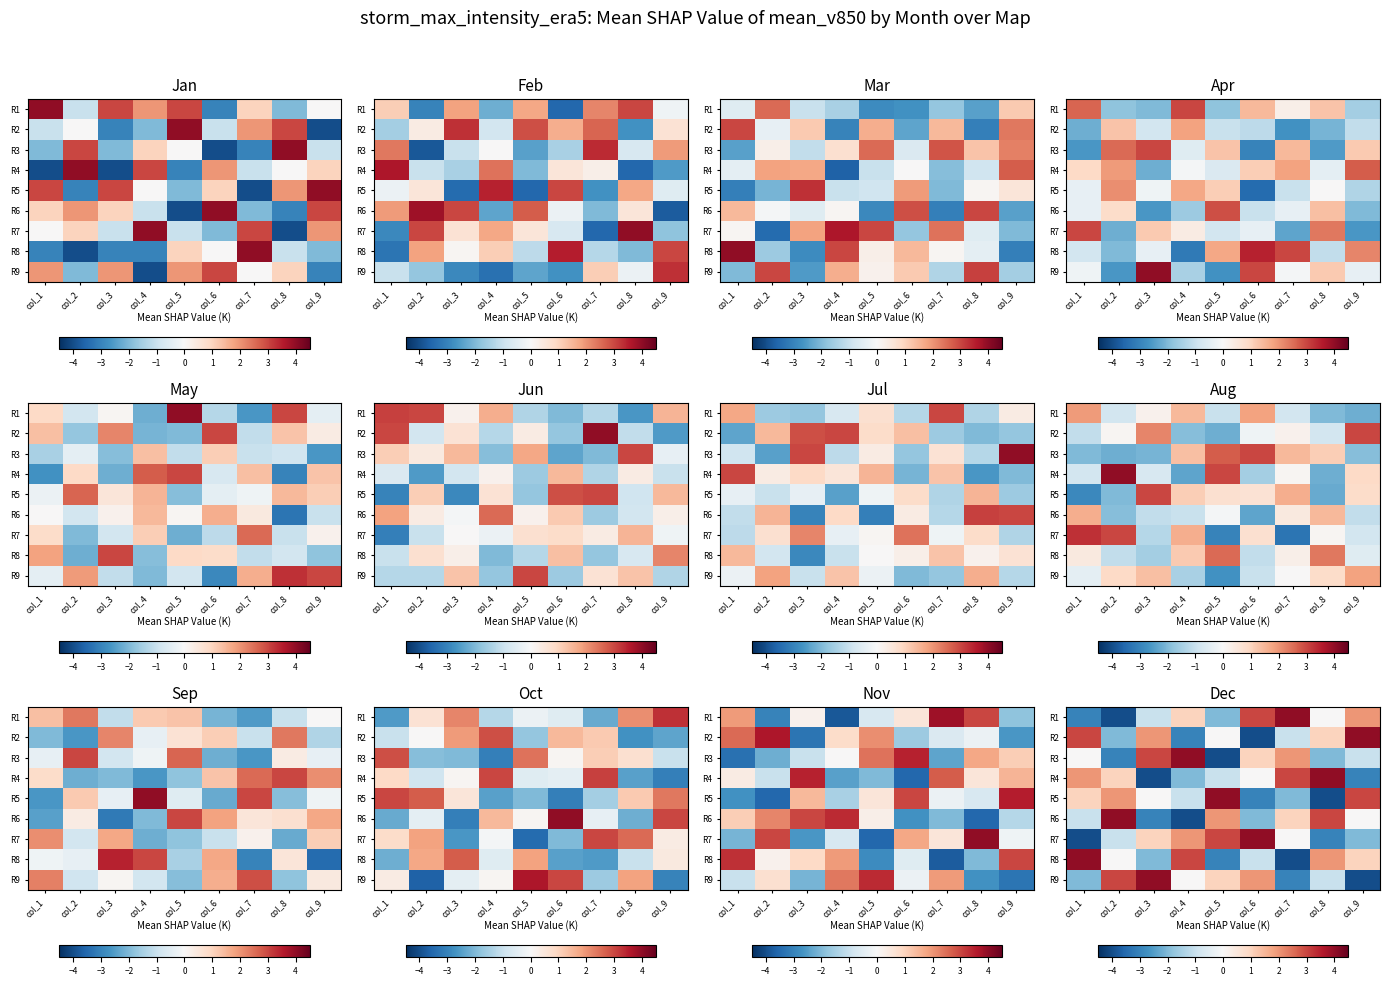

What is the greatest value displayed?

4